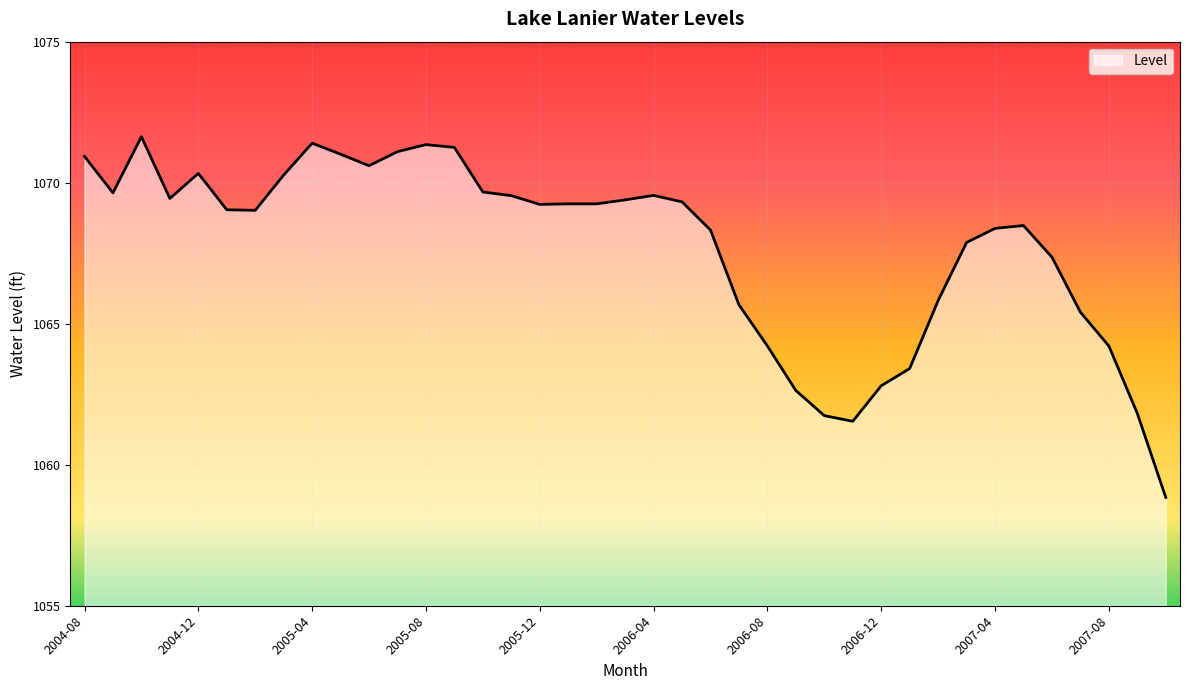

What is the difference between the maximum and minimum values?

12.8